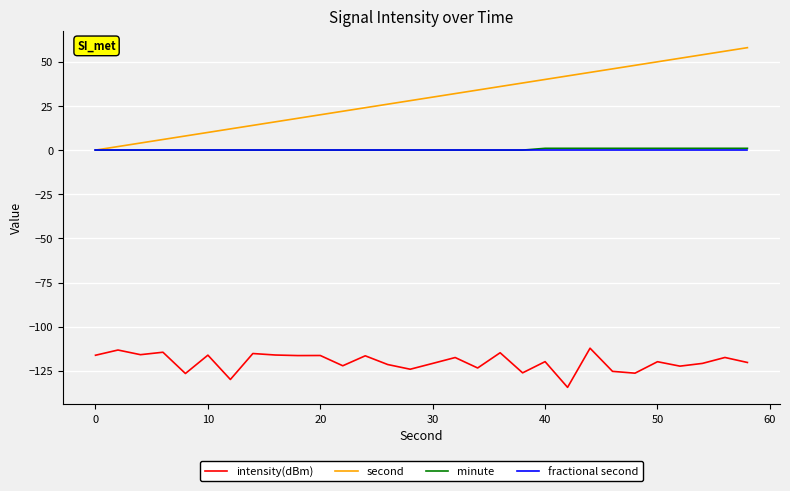

True or false: intensity(dBm) and minute cross at least once.

False